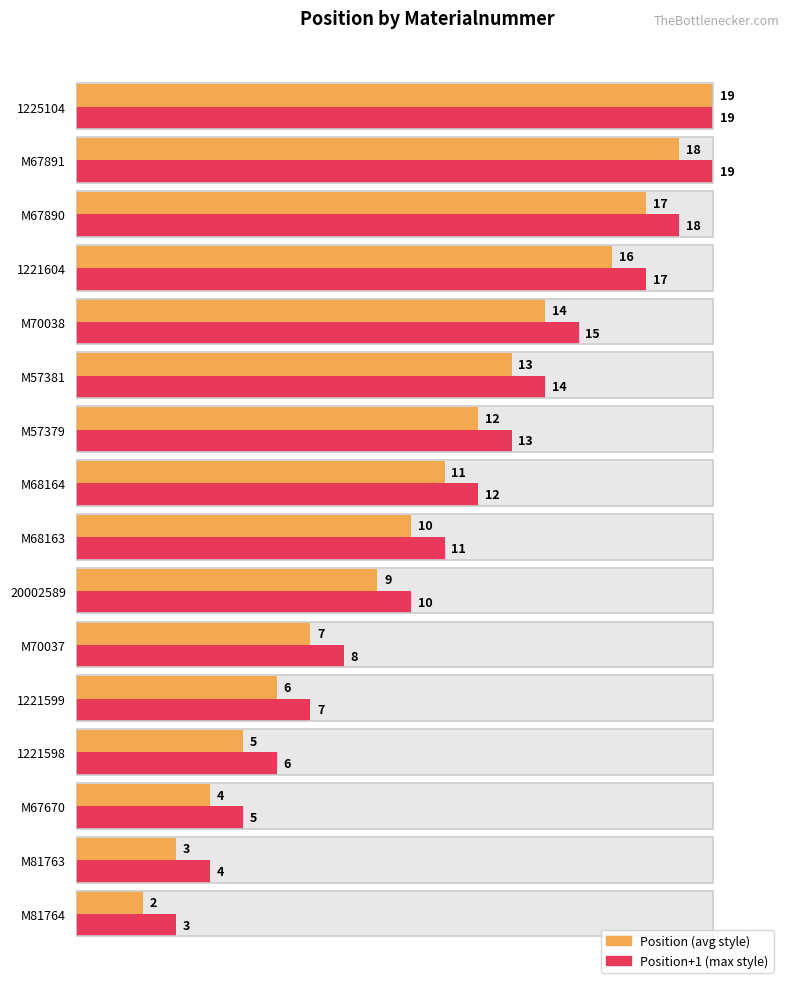

How many values in the Position+1 (max style) series are below 12?

8